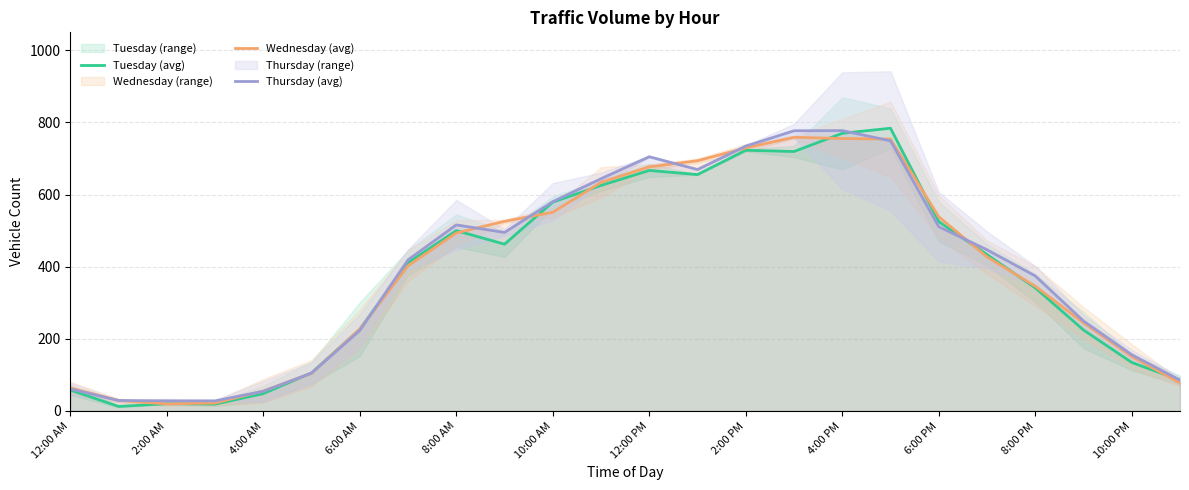

The value of Tuesday (avg) at 8:00 AM is 234.0. True or false?

False